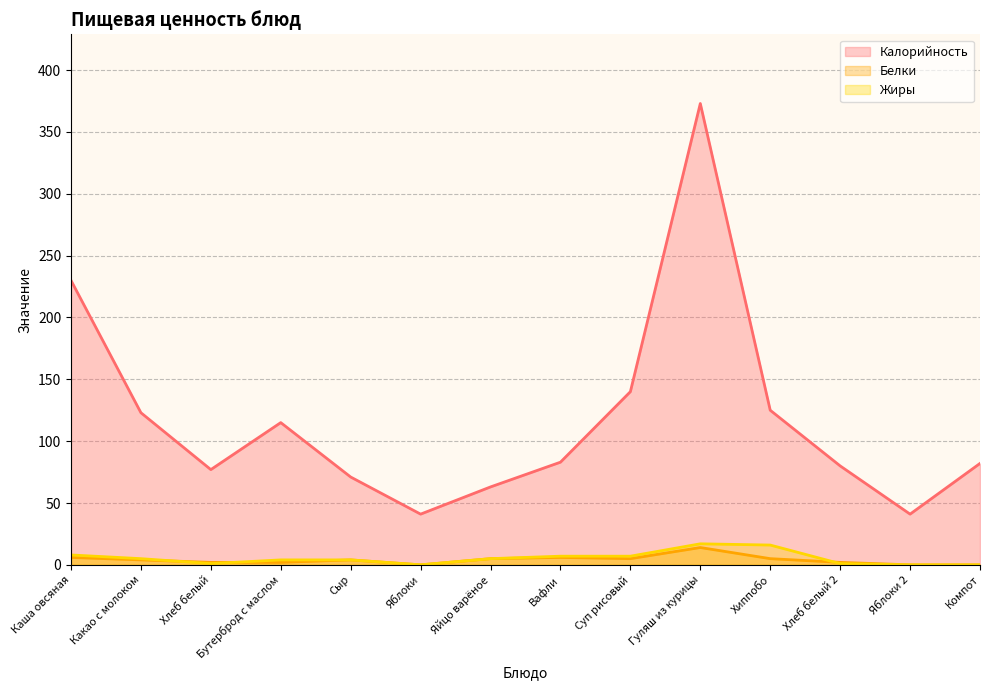

True or false: Белки has a value of 0 at Яблоки 2.

True